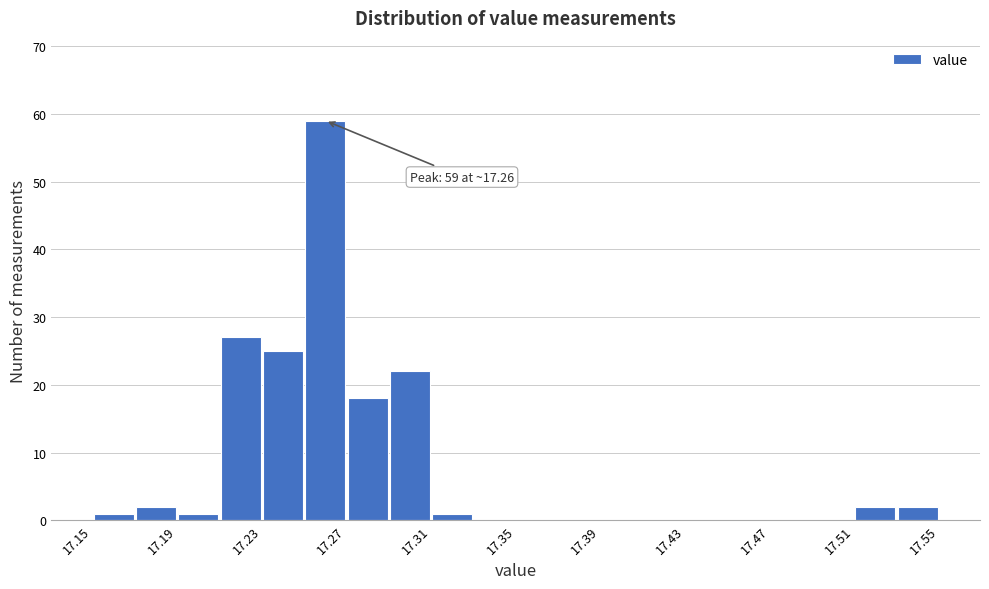

Which range on the x-axis has the tallest bar?

17.25 to 17.27